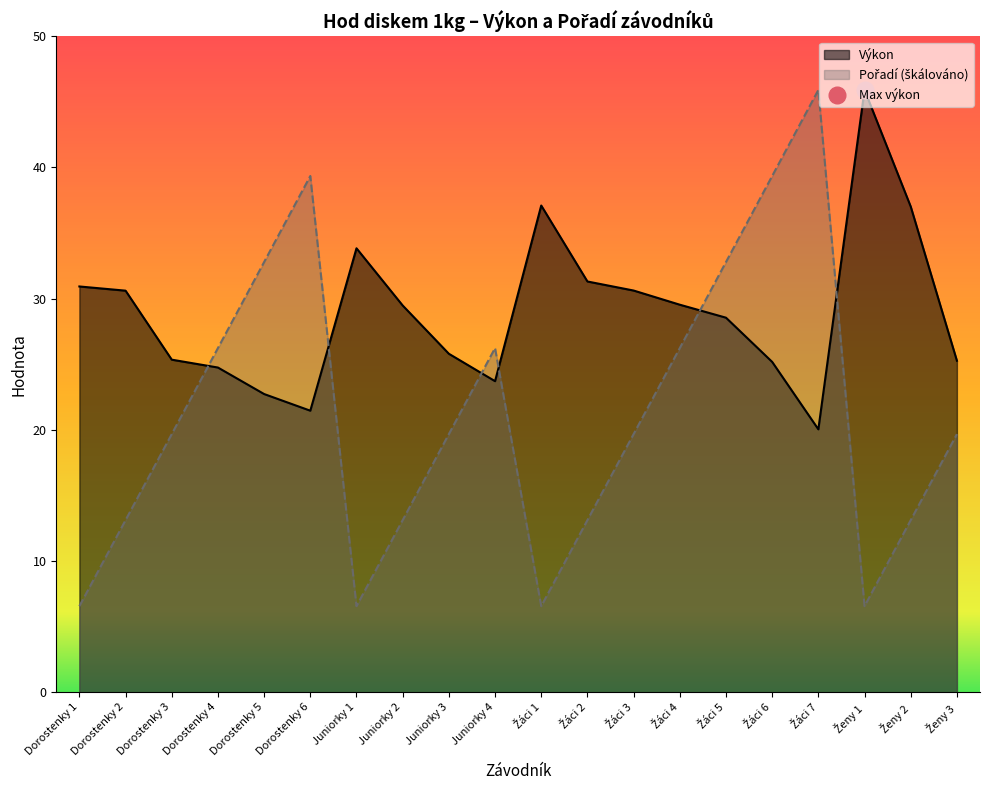

What is the label of the 14th point from the left?

Žáci 4